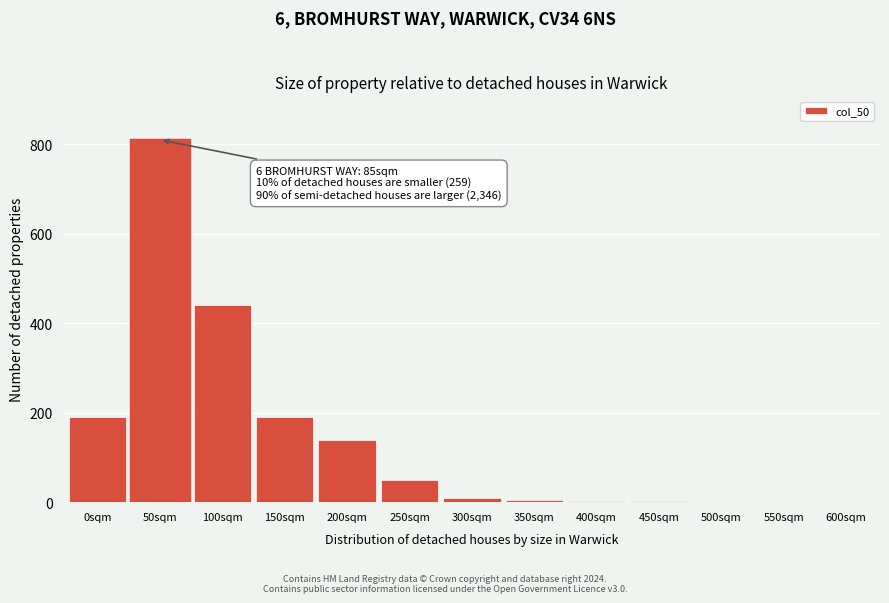

Which label corresponds to the largest value in the chart?

50sqm